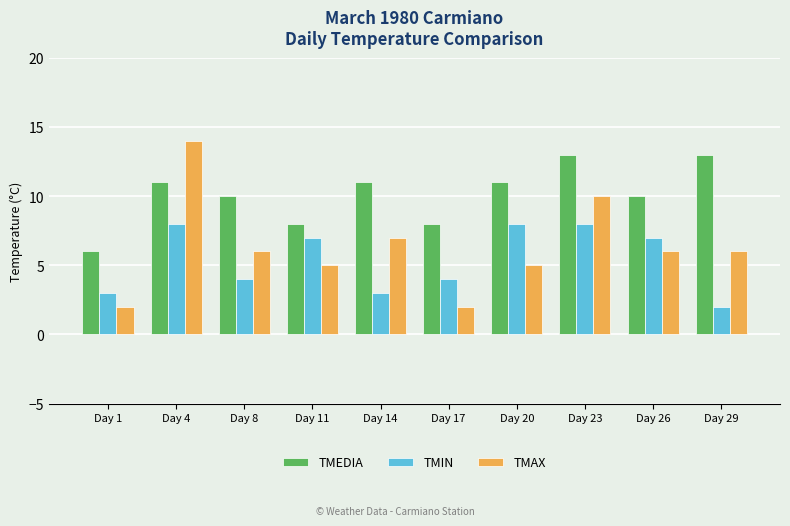

Is it true that TMEDIA equals 17 at Day 26?

False